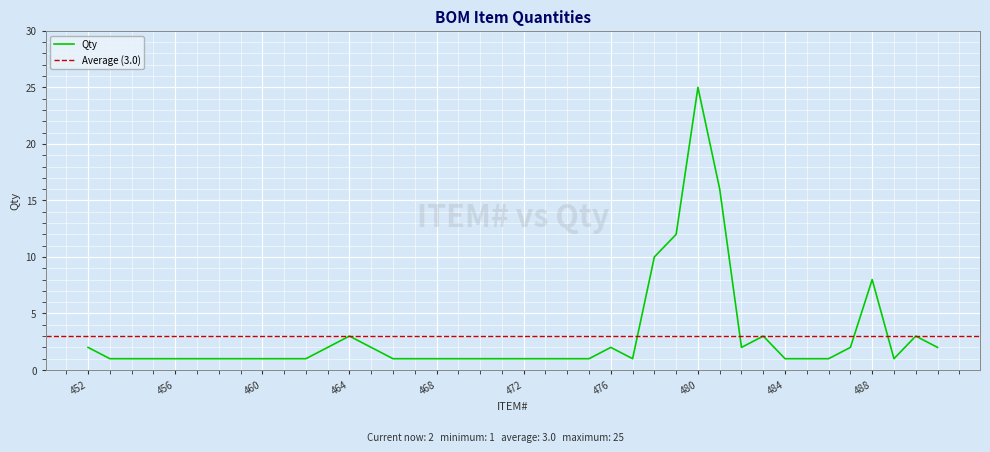

What is the difference between the maximum and minimum values?

24